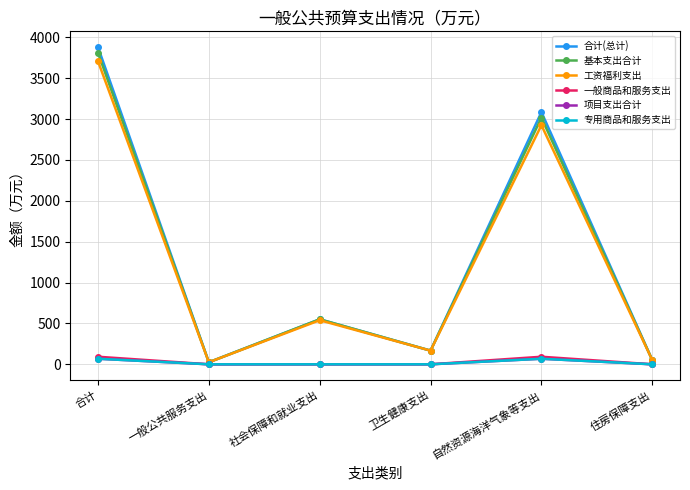

What is the label of the 2nd point from the left?

一般公共服务支出